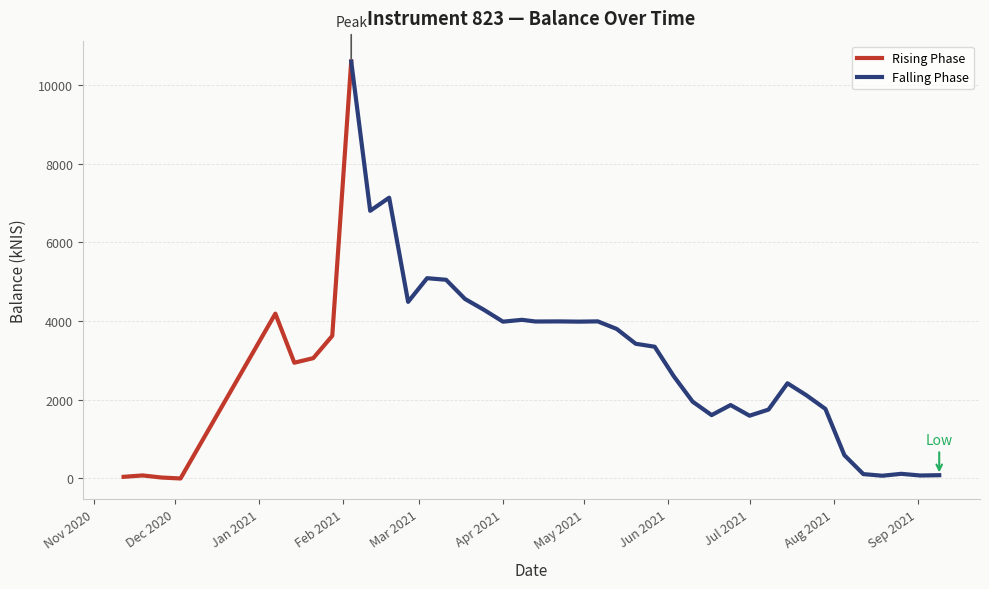

Rank the categories by value from highest to lowest.

2021-02-04, 2021-02-18, 2021-02-11, 2021-03-04, 2021-03-11, 2021-03-18, 2021-02-25, 2021-03-25, 2021-01-07, 2021-04-08, 2021-05-06, 2021-04-22, 2021-04-13, 2021-04-29, 2021-04-01, 2021-05-13, 2021-01-28, 2021-05-20, 2021-05-27, 2021-01-21, 2021-01-14, 2021-06-03, 2021-07-15, 2021-07-22, 2021-06-10, 2021-06-24, 2021-07-29, 2021-07-08, 2021-06-17, 2021-07-01, 2021-08-05, 2021-08-26, 2021-08-12, 2021-09-09, 2020-11-19, 2021-09-02, 2021-08-19, 2020-11-12, 2020-11-26, 2020-12-03